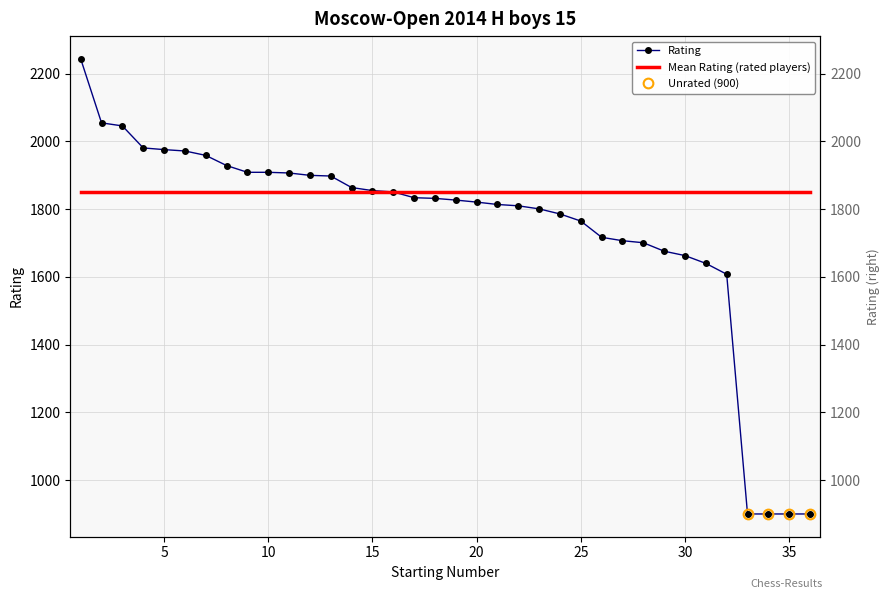

The value at 10 is 805. True or false?

False